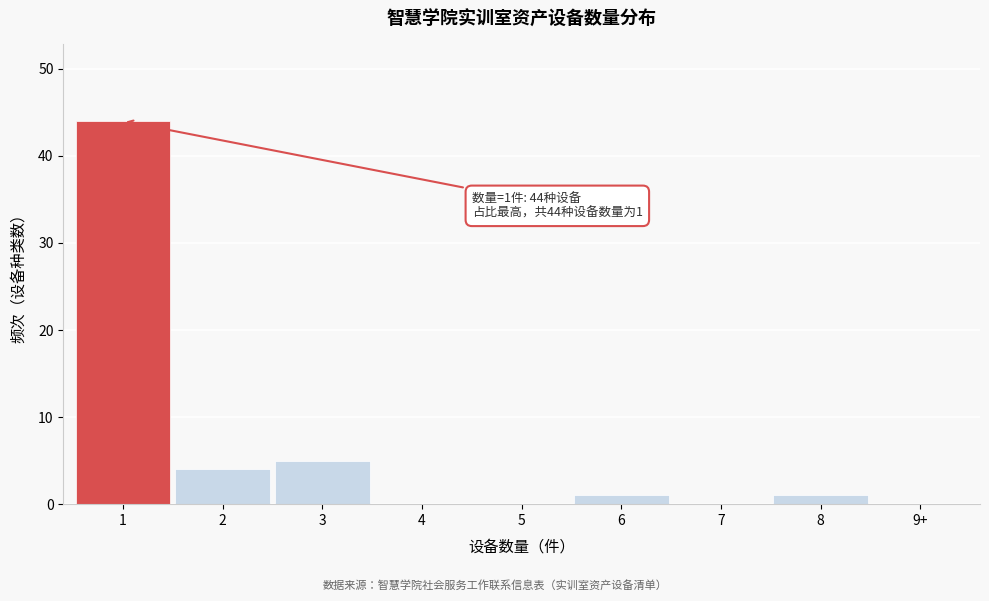

Reading left to right, list all the values displayed in this chart.

1=44	2=4	3=5	4=0	5=0	6=1	7=0	8=1	9+=0